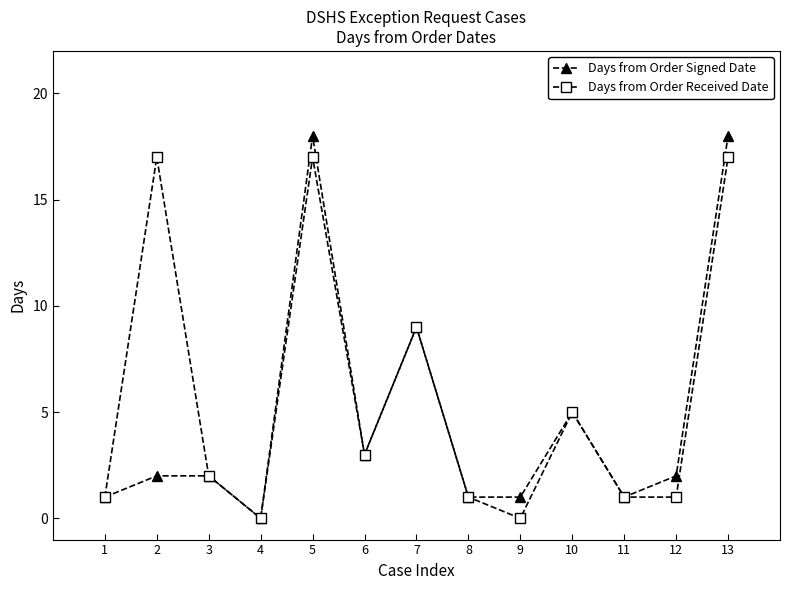

Reading left to right, extract all data points from this chart.

Days from Order Signed Date: 1=1	2=2	3=2	4=0	5=18	6=3	7=9	8=1	9=1	10=5	11=1	12=2	13=18
Days from Order Received Date: 1=1	2=17	3=2	4=0	5=17	6=3	7=9	8=1	9=0	10=5	11=1	12=1	13=17